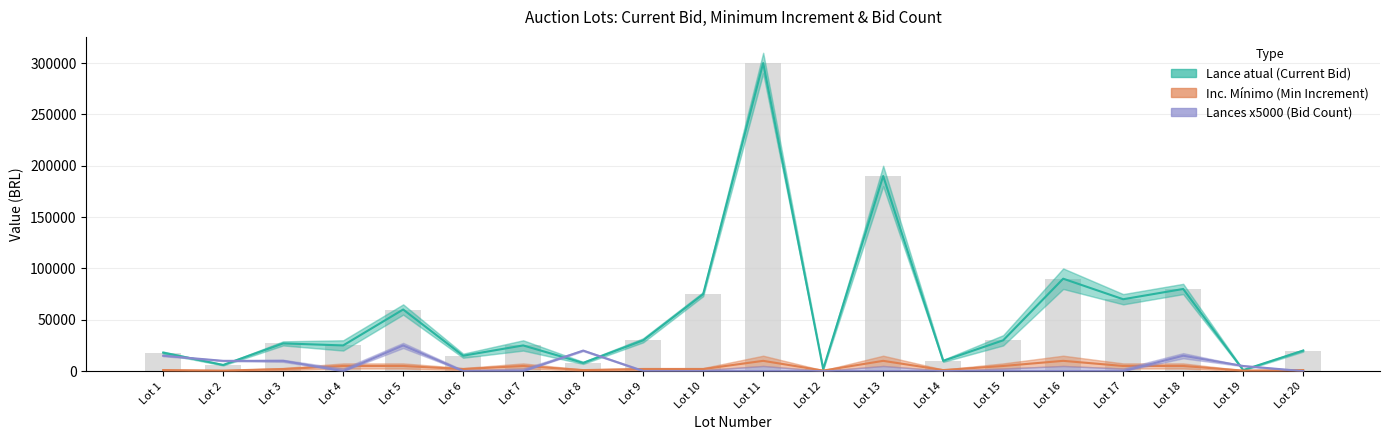

How many values in the Lance atual (Current Bid) series exceed 27000?

9